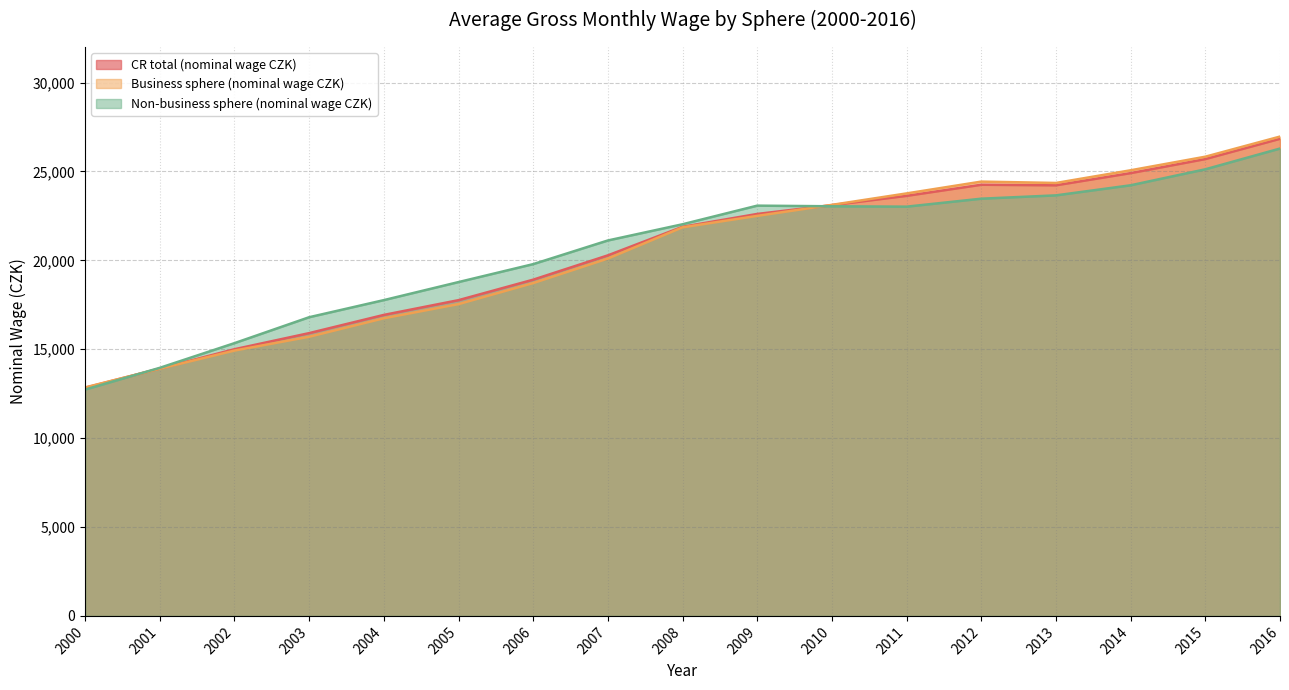

True or false: Non-business sphere (nominal wage CZK) has more than 2 points higher than both neighbors.

False